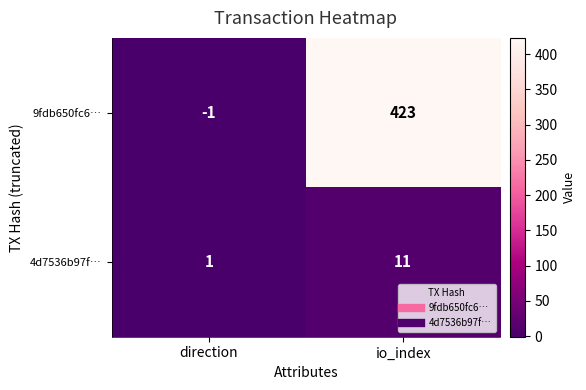

Which series has the widest spread of values?

9fdb650fc6…